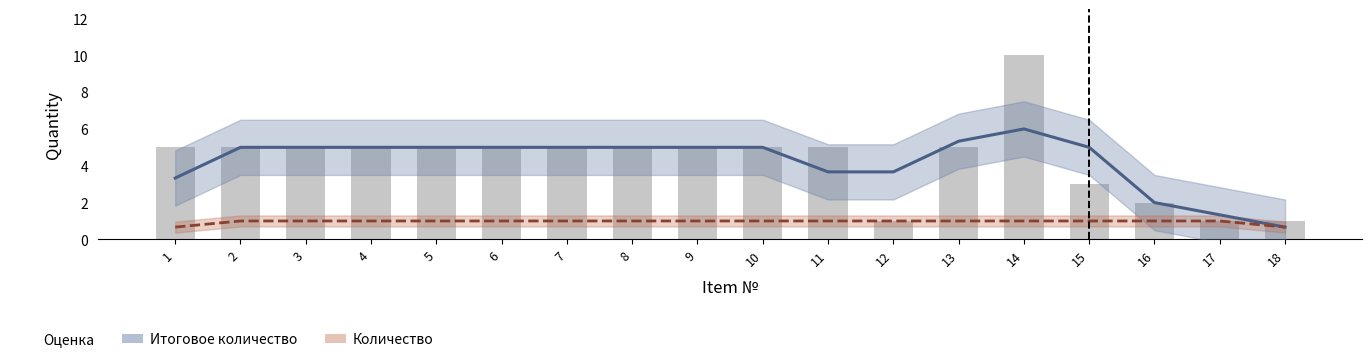

What is the difference between the maximum and second lowest values in the Количество series?

0.3